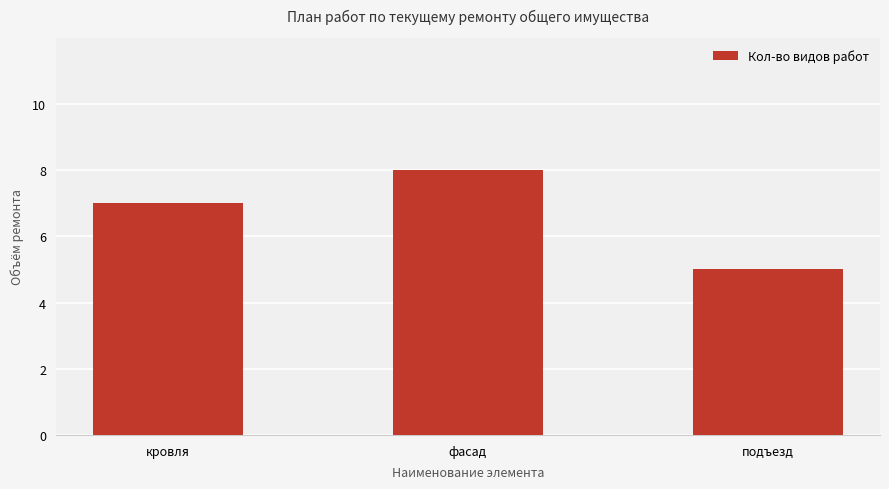

Read the value at кровля.

7